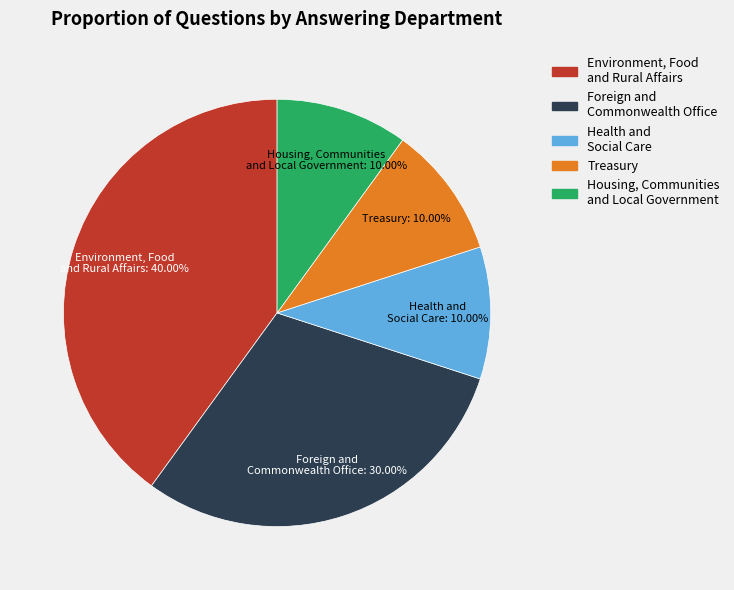

Does any single category account for the majority?

No